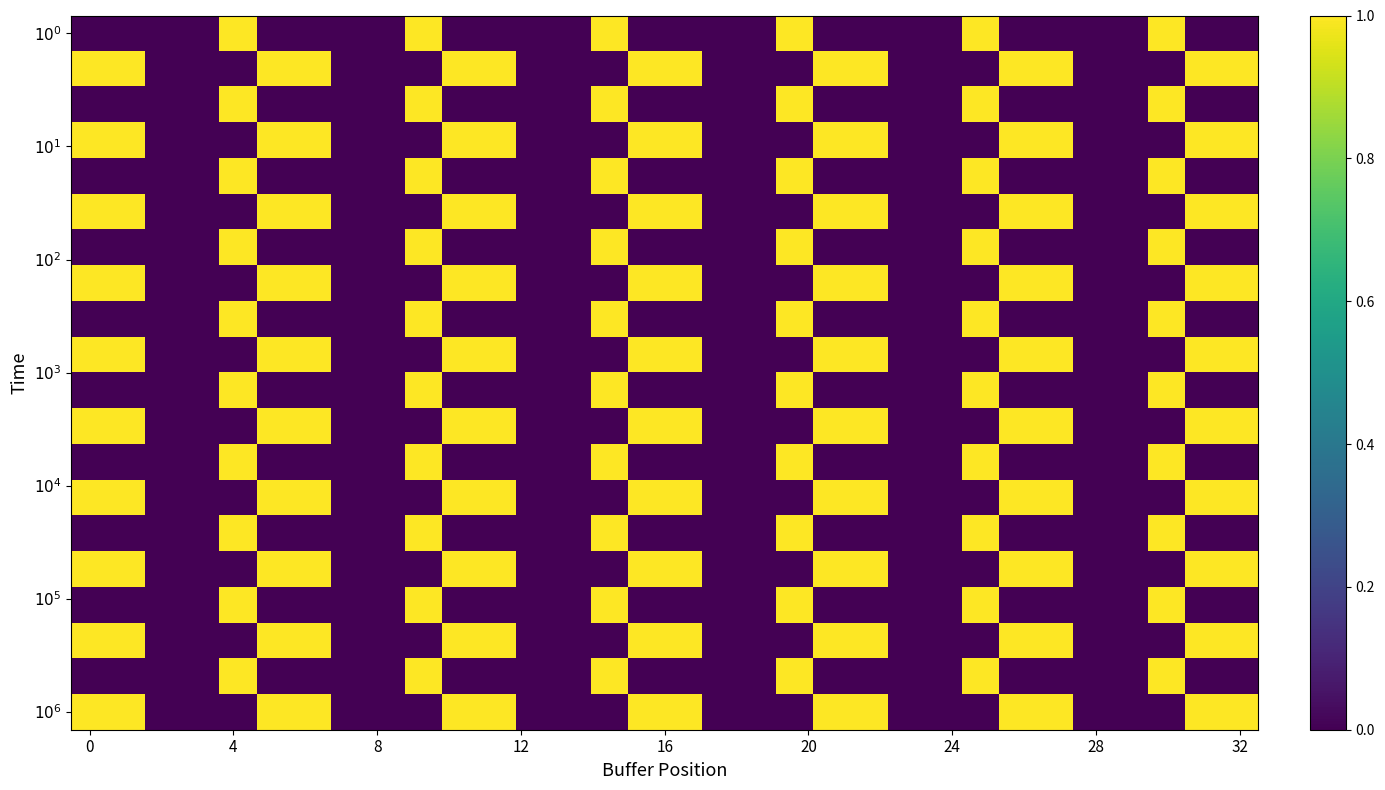

How many series are shown in this chart?

20